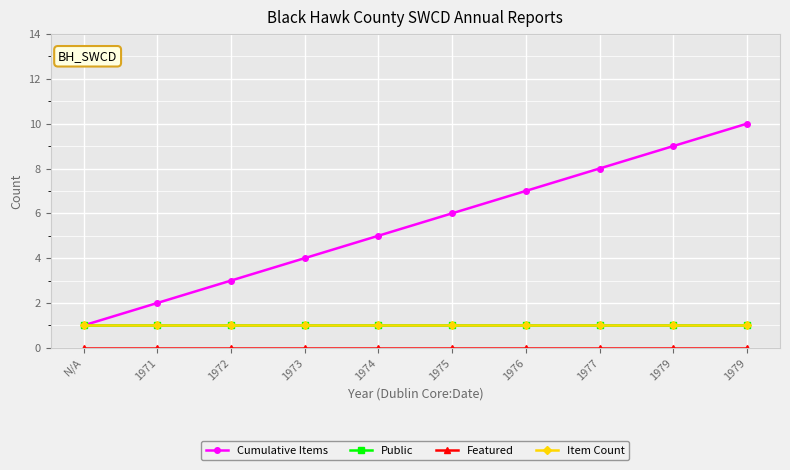

Does the chart have visible grid lines?

Yes